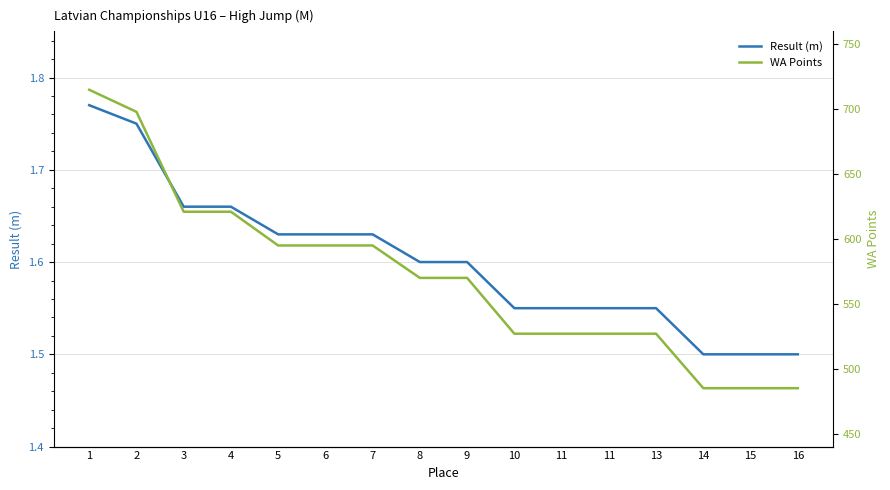

Rank the series by their maximum value, from highest to lowest.

WA Points, Result (m)